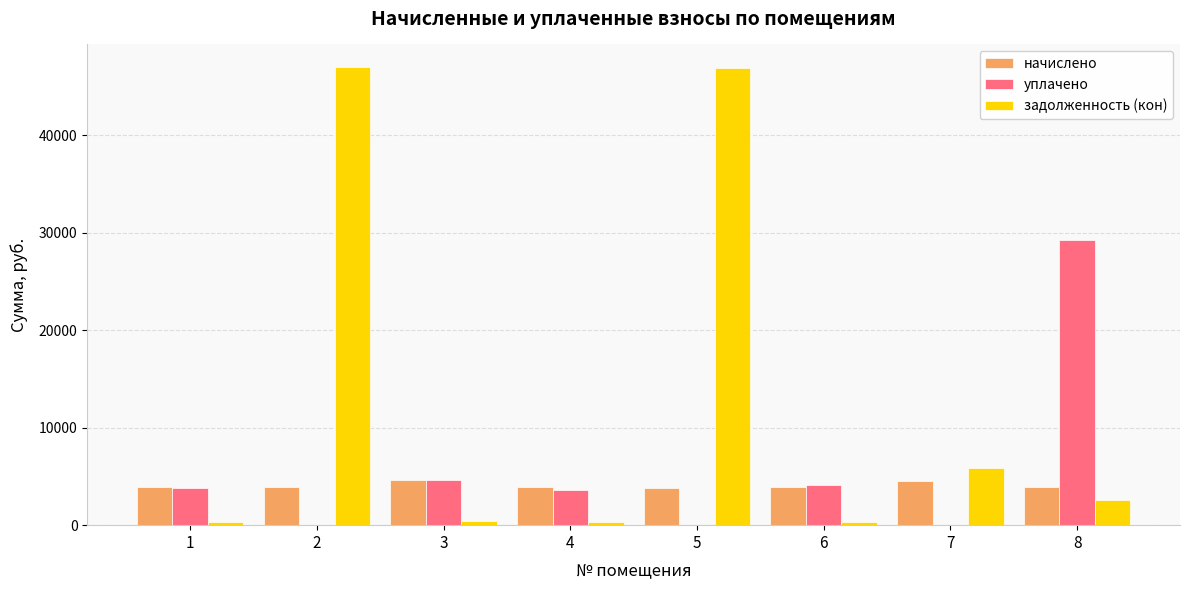

What is the highest value of the начислено series?

4627.3